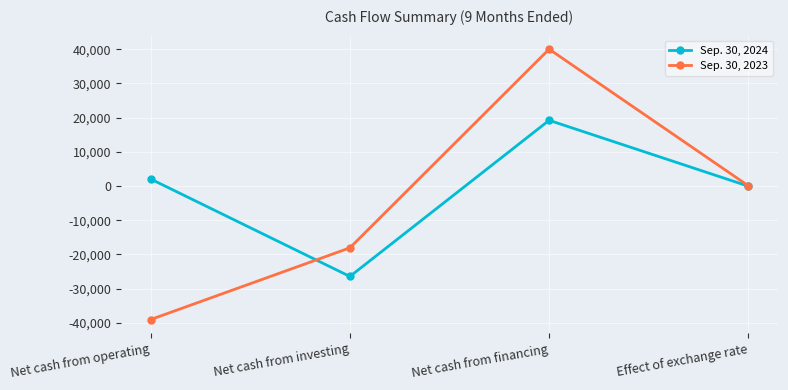

Rank the series by their maximum value, from highest to lowest.

Sep. 30, 2023, Sep. 30, 2024